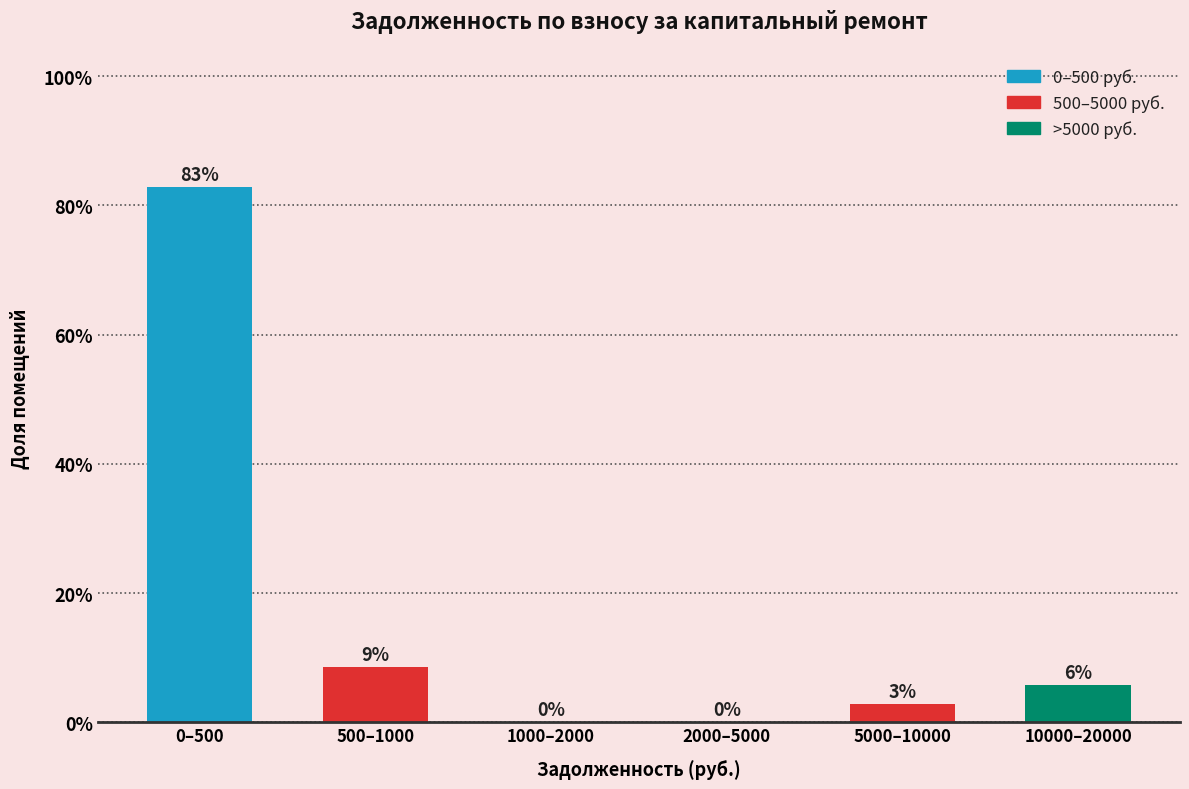

Is it true that the value at 1000–2000 is 56.5?

False